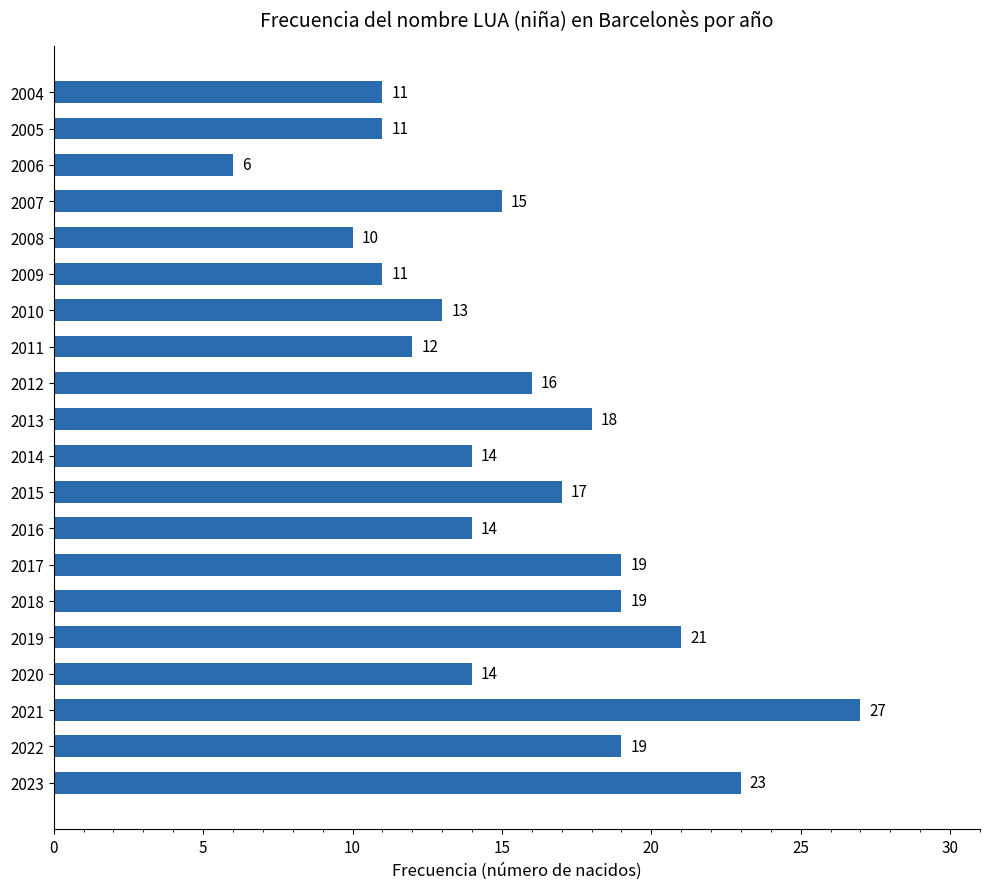

Is it true that the value at 2019 is 21?

True